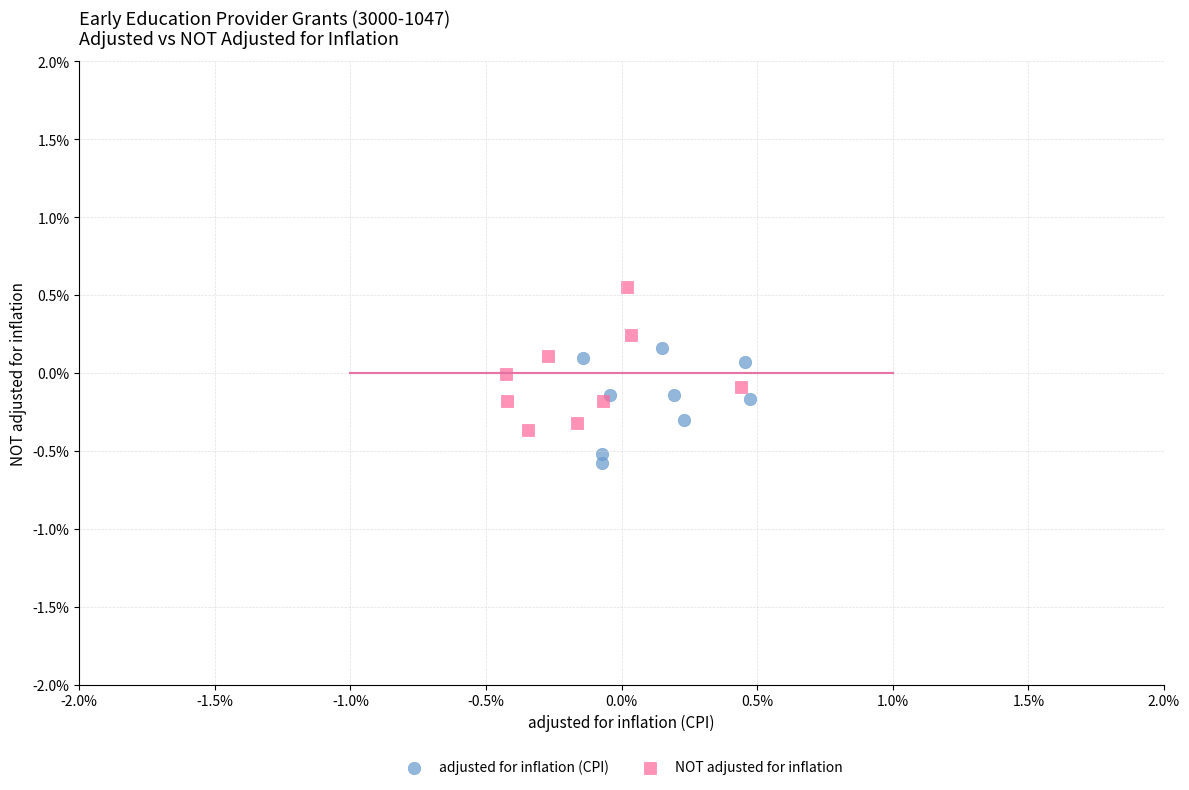

What are all the series names shown in the legend?

adjusted for inflation (CPI), NOT adjusted for inflation